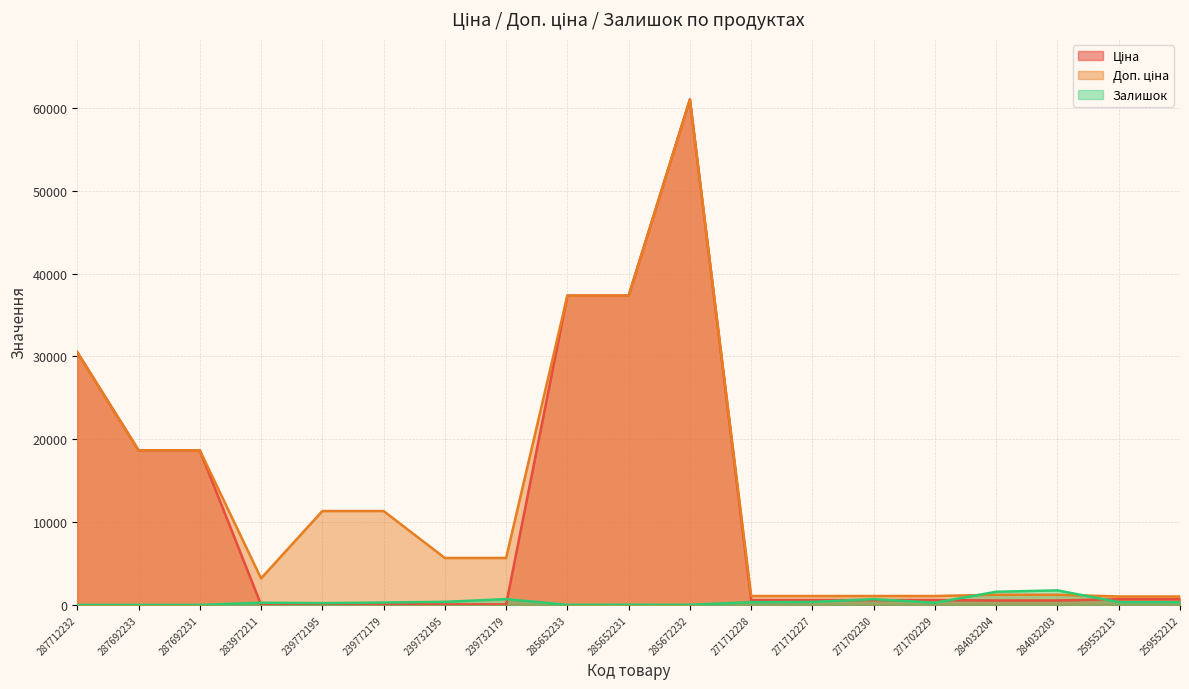

Reading left to right, list all the values displayed in this chart.

Ціна: 30512.3	18671.5	18671.5	32.0	113.3	113.3	56.7	56.7	37343.0	37343.0	61024.7	586.0	586.0	586.0	586.0	535.4	535.4	689.1	689.1
Доп. ціна: 30512.3	18671.5	18671.5	3205.0	11334.0	11334.0	5667.0	5667.0	37343.0	37343.0	61024.7	1074.5	1074.5	1074.5	1074.5	1227.2	1227.2	1017.8	1017.8
Залишок: 0.0	0.0	0.0	264.0	215.0	290.0	370.0	702.0	12.0	22.0	15.0	333.0	359.0	690.0	272.0	1588.0	1756.0	330.0	333.0